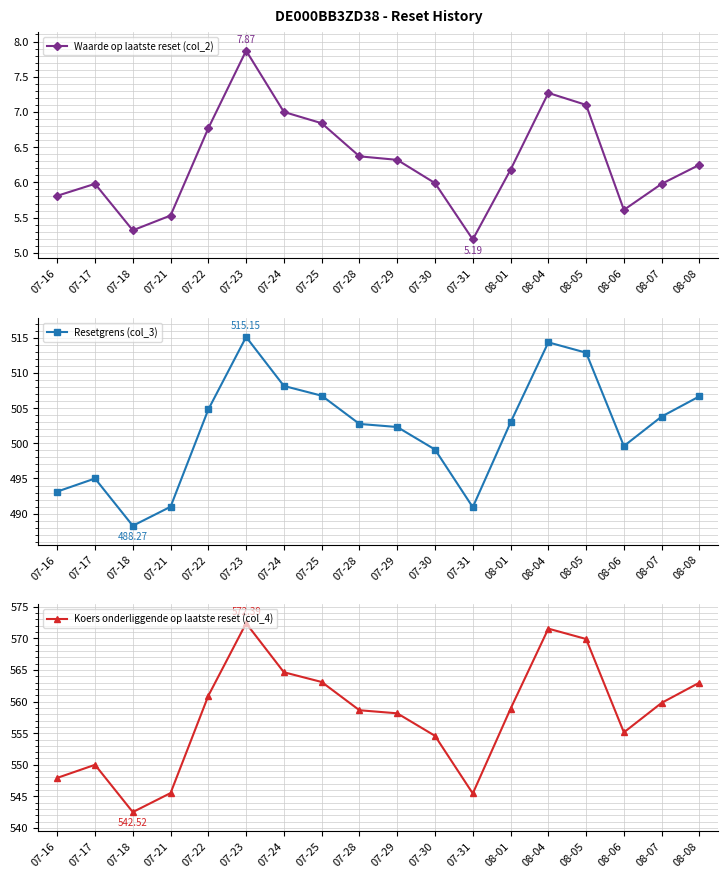

What is the sum of all Koers onderliggende op laatste reset (col_4) values?

10042.1